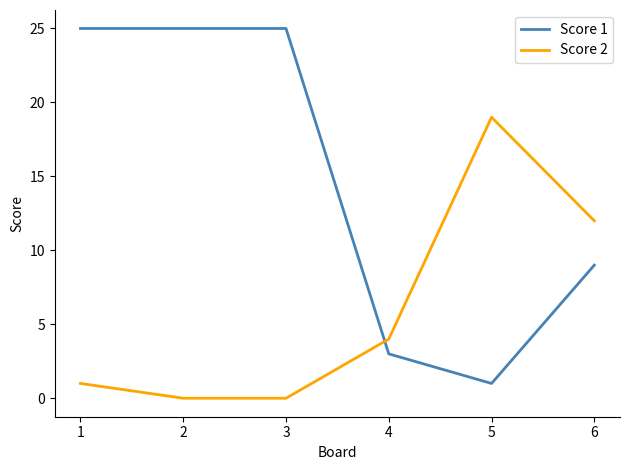

How many distinct data groups are displayed?

2